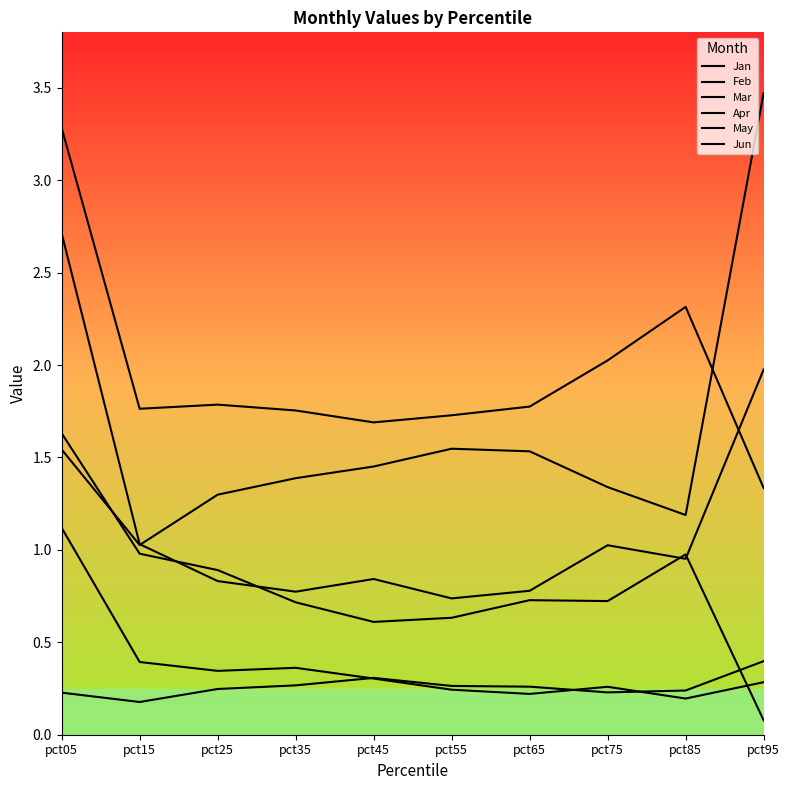

Where do Apr and May first cross each other?

pct85 and pct95